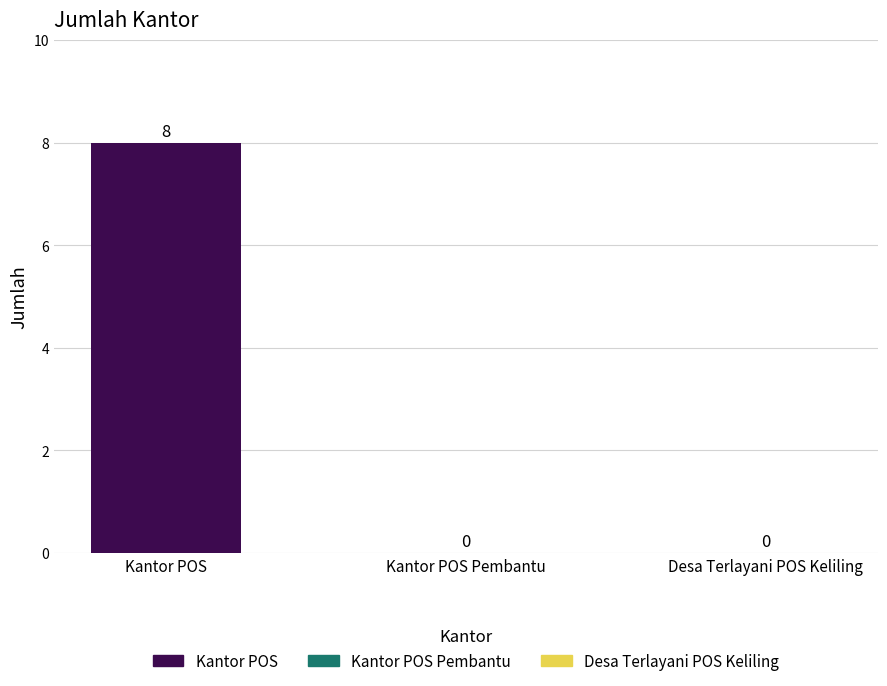

Rank the categories by value from highest to lowest.

Kantor POS, Kantor POS Pembantu, Desa Terlayani POS Keliling